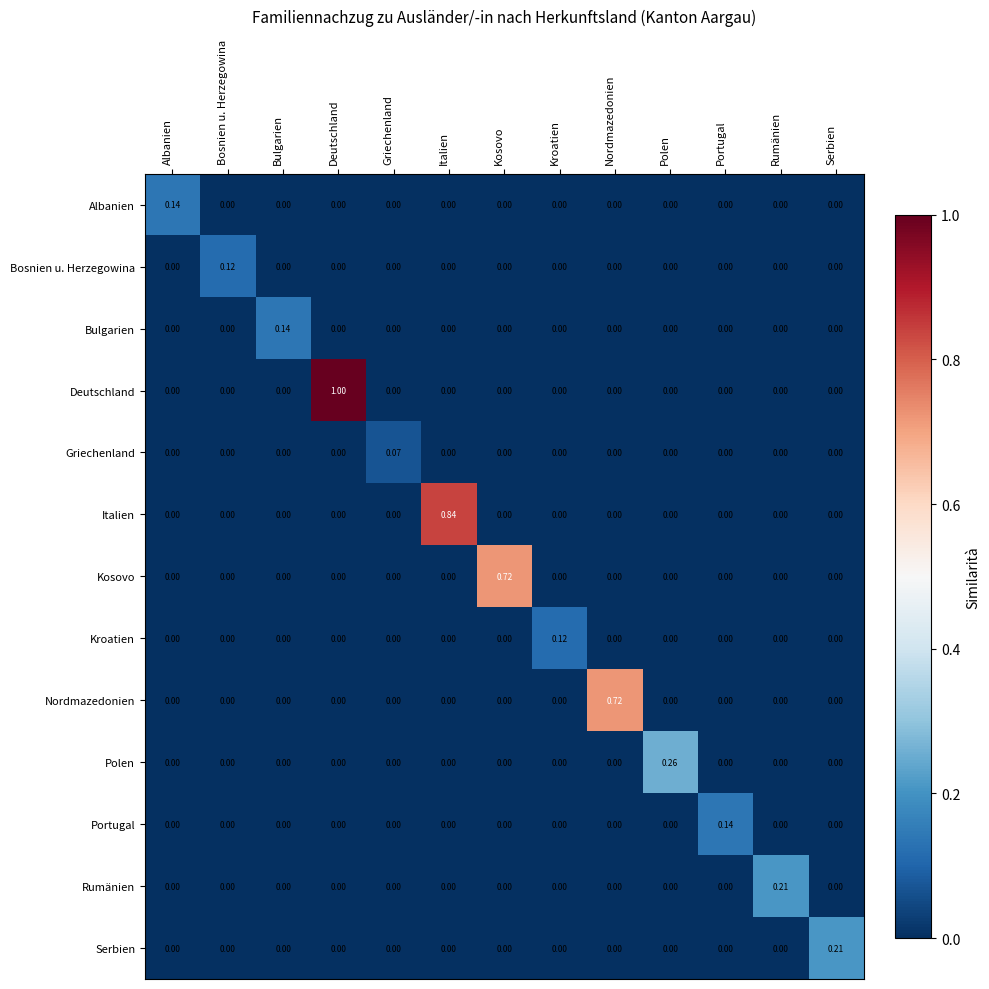

Which series has the widest spread of values?

Deutschland